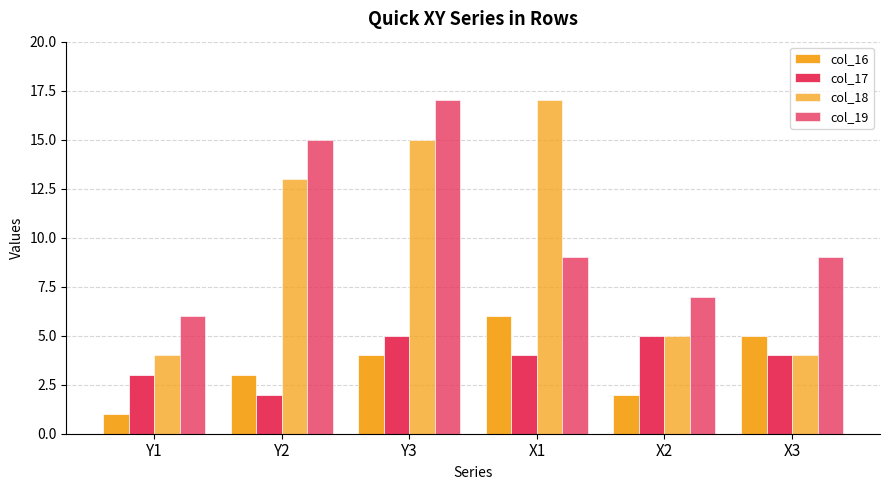

How many values in the col_18 series are below 13?

3